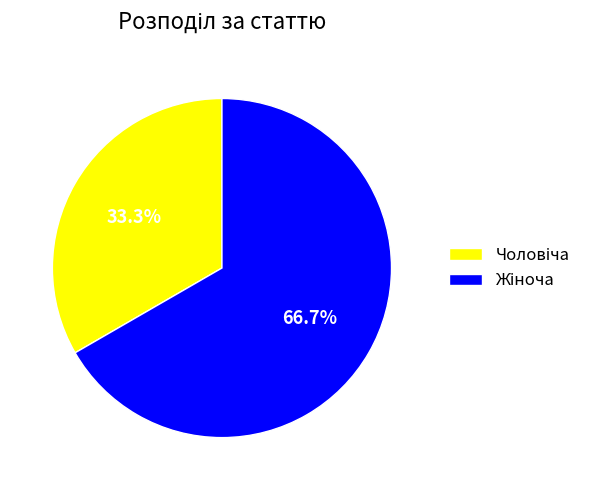

Is there a majority slice in this chart?

Yes